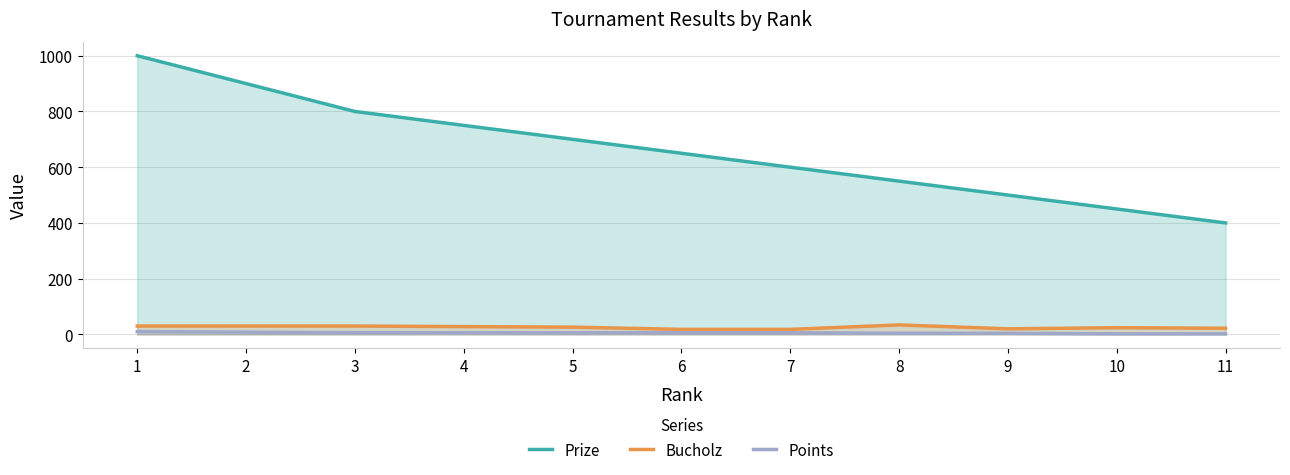

List the series in order of their peak value, lowest first.

Points, Bucholz, Prize